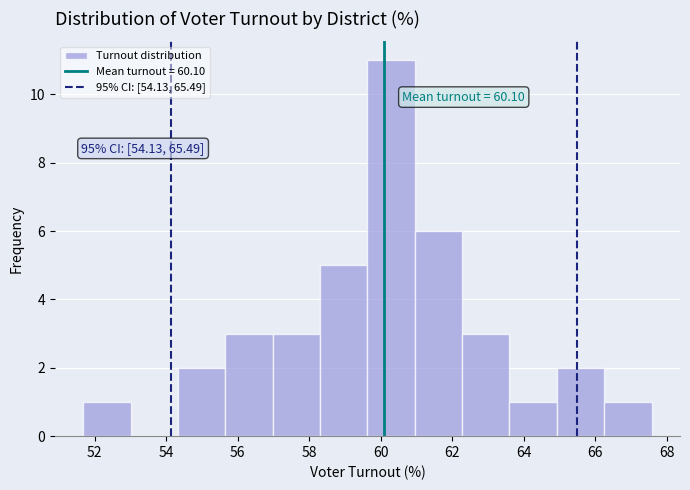

Which range on the x-axis has the tallest bar?

59.6 to 61.0